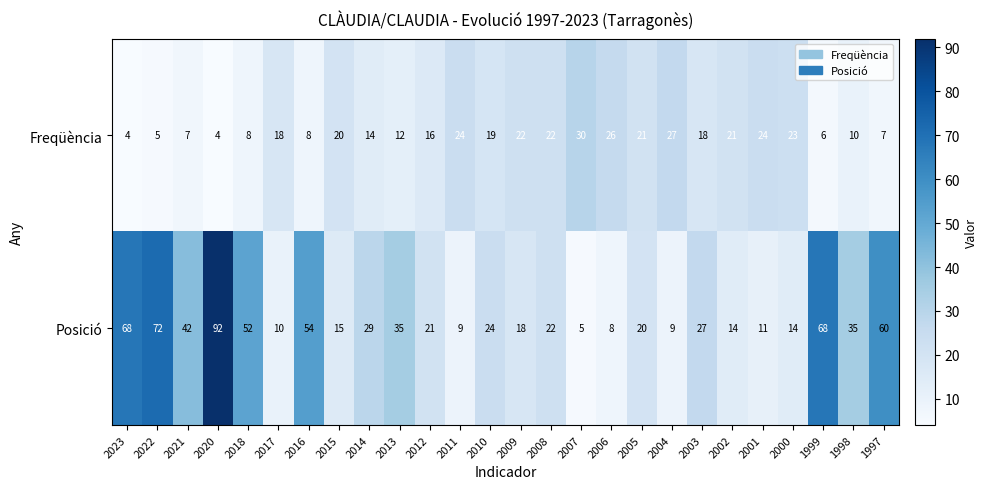

True or false: Posició has a value of 14 at 2004.

False